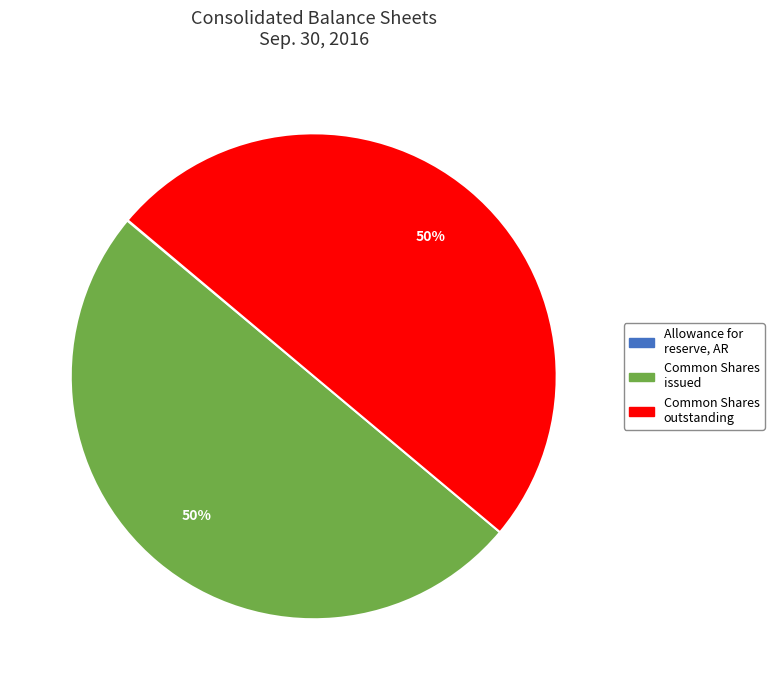

To the nearest percent, what is the average slice percentage?

33%